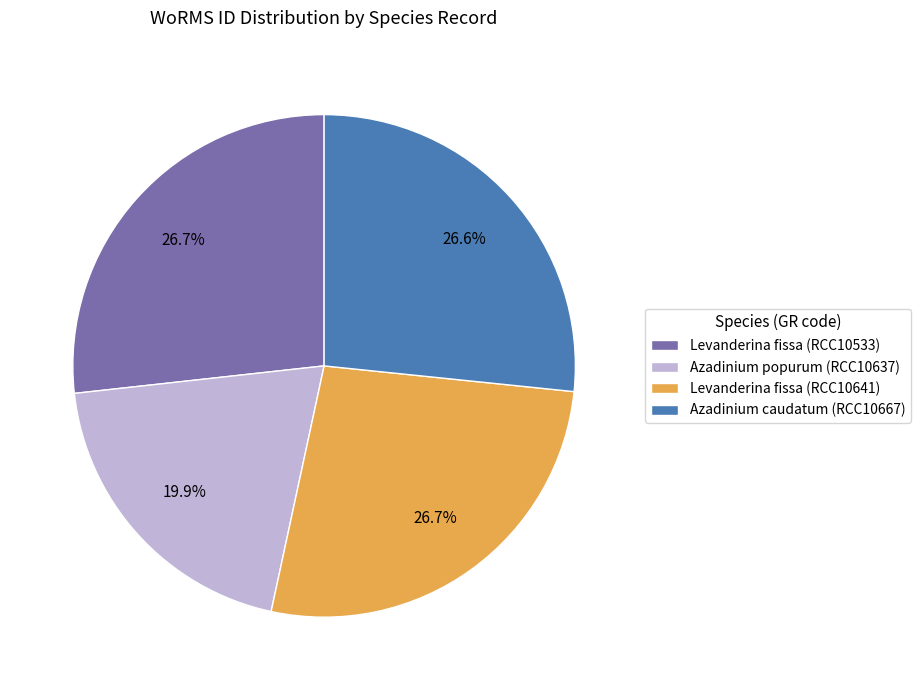

To the nearest percent, what percentage of the pie is Azadinium caudatum (RCC10667)?

27%